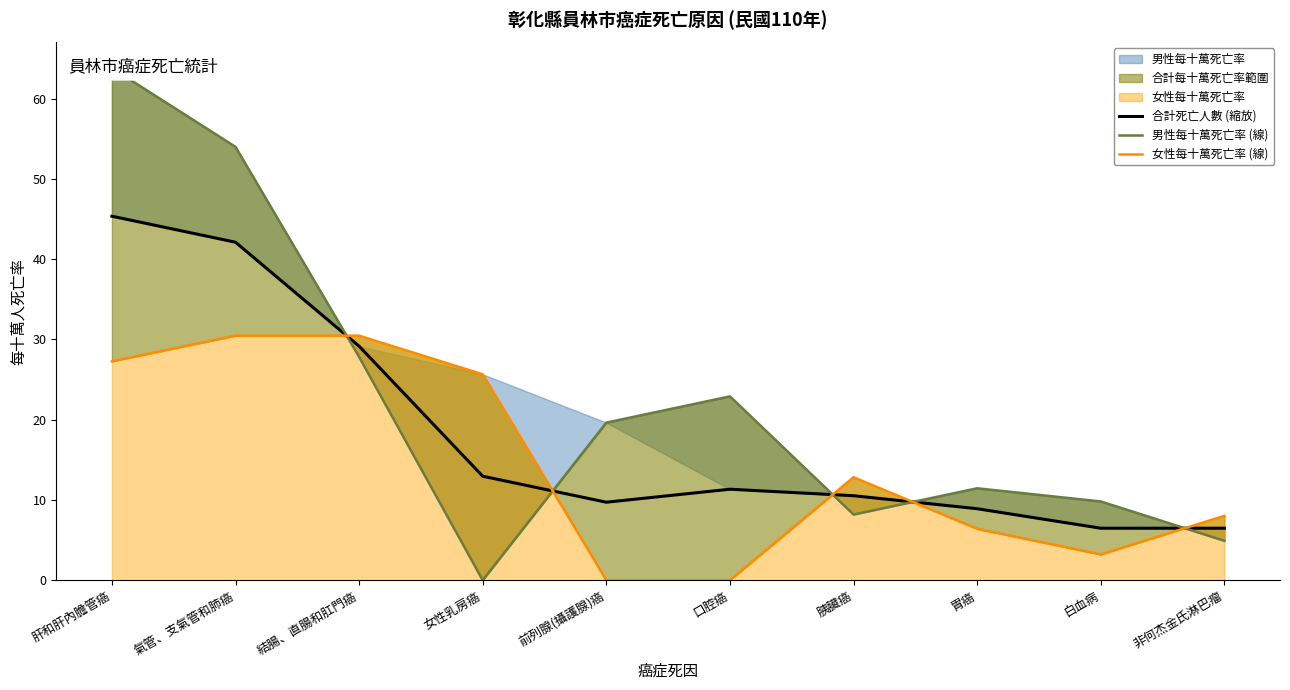

How many distinct data groups are displayed?

3